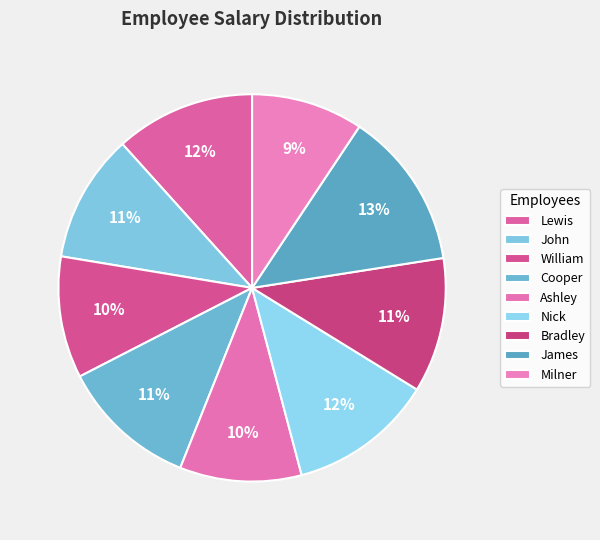

Is it true that James is 28% of the pie?

False